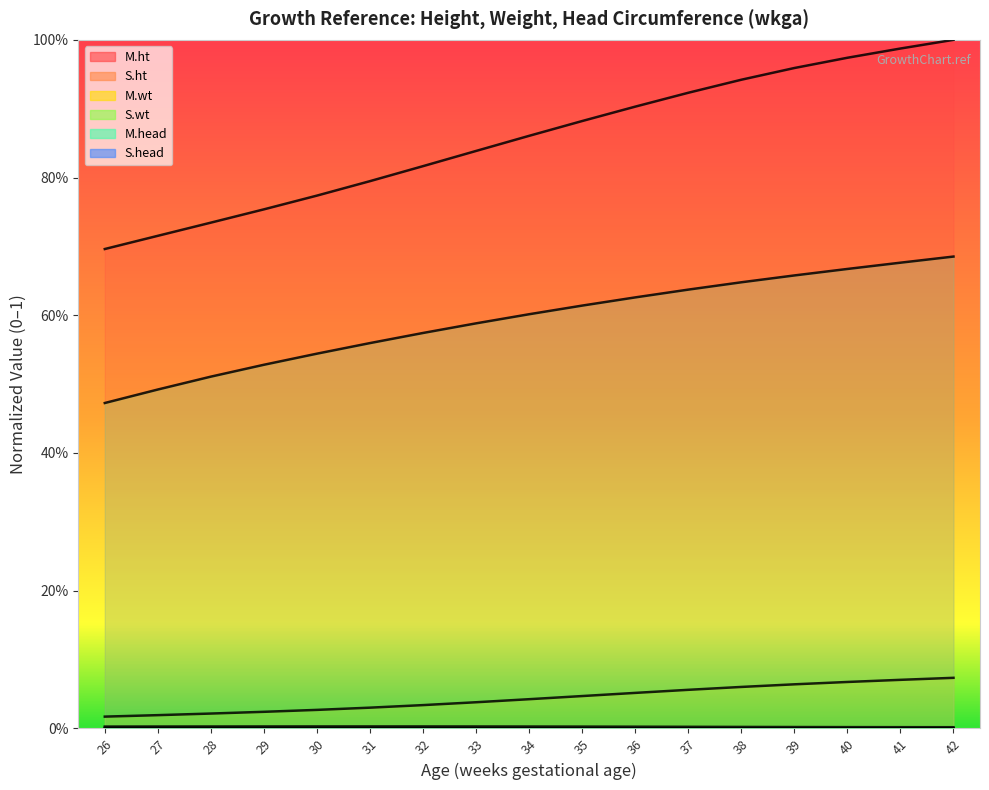

What is the total value across all series at 36?

1.6